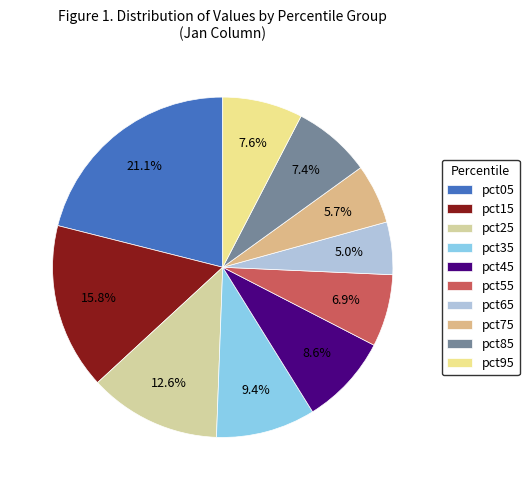

Is the sum of pct45 and pct55 greater than half?

No